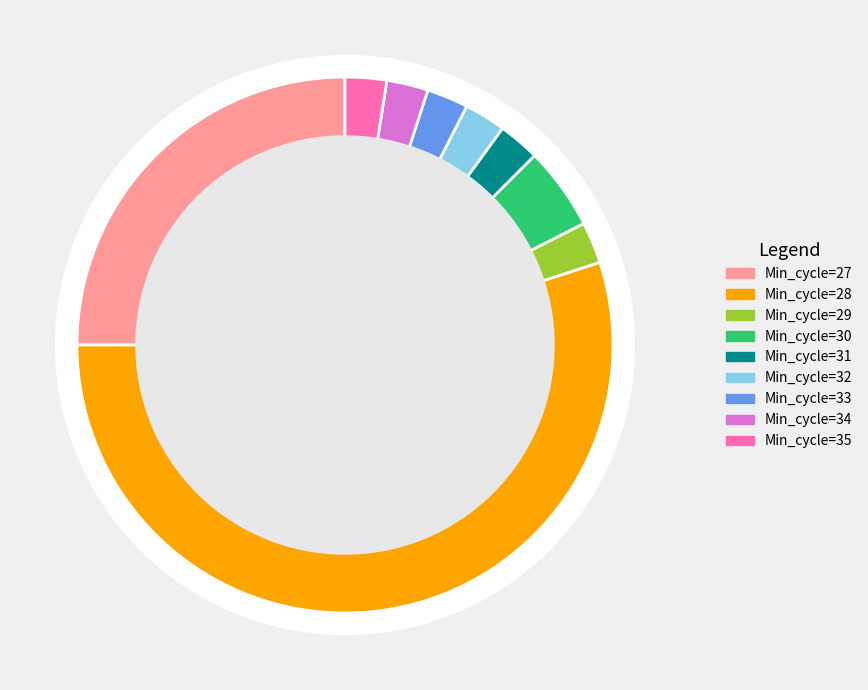

Do Min_cycle=33 and Min_cycle=27 together represent more than half of the pie?

No